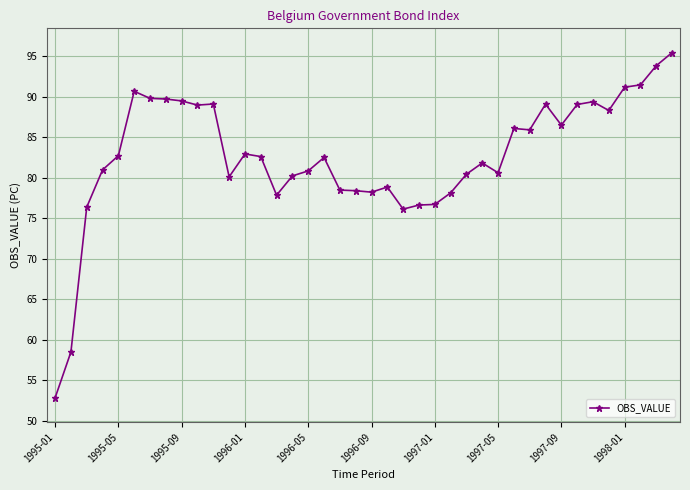

What is the difference between the maximum and minimum values?

42.7